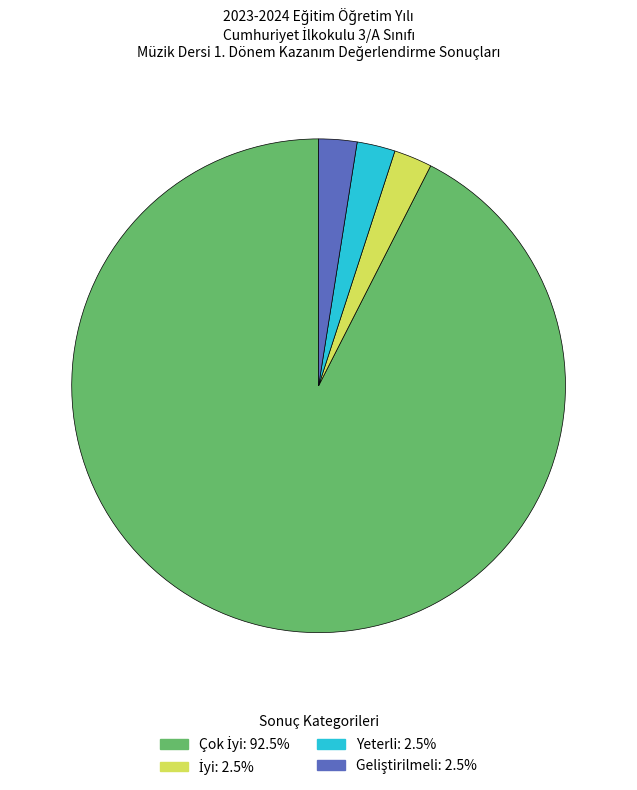

Is there a majority slice in this chart?

Yes